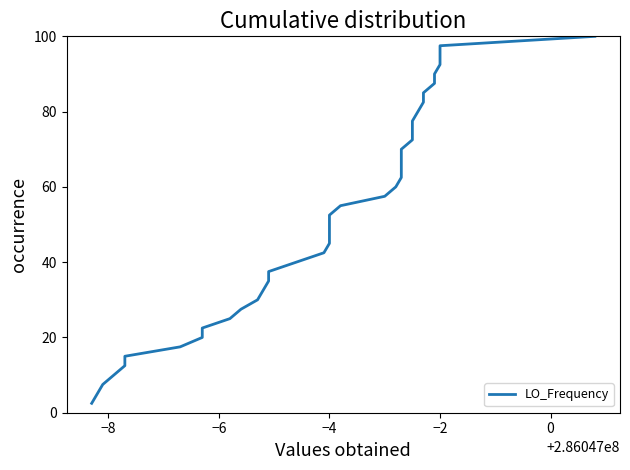

What position from the right is 37?

3